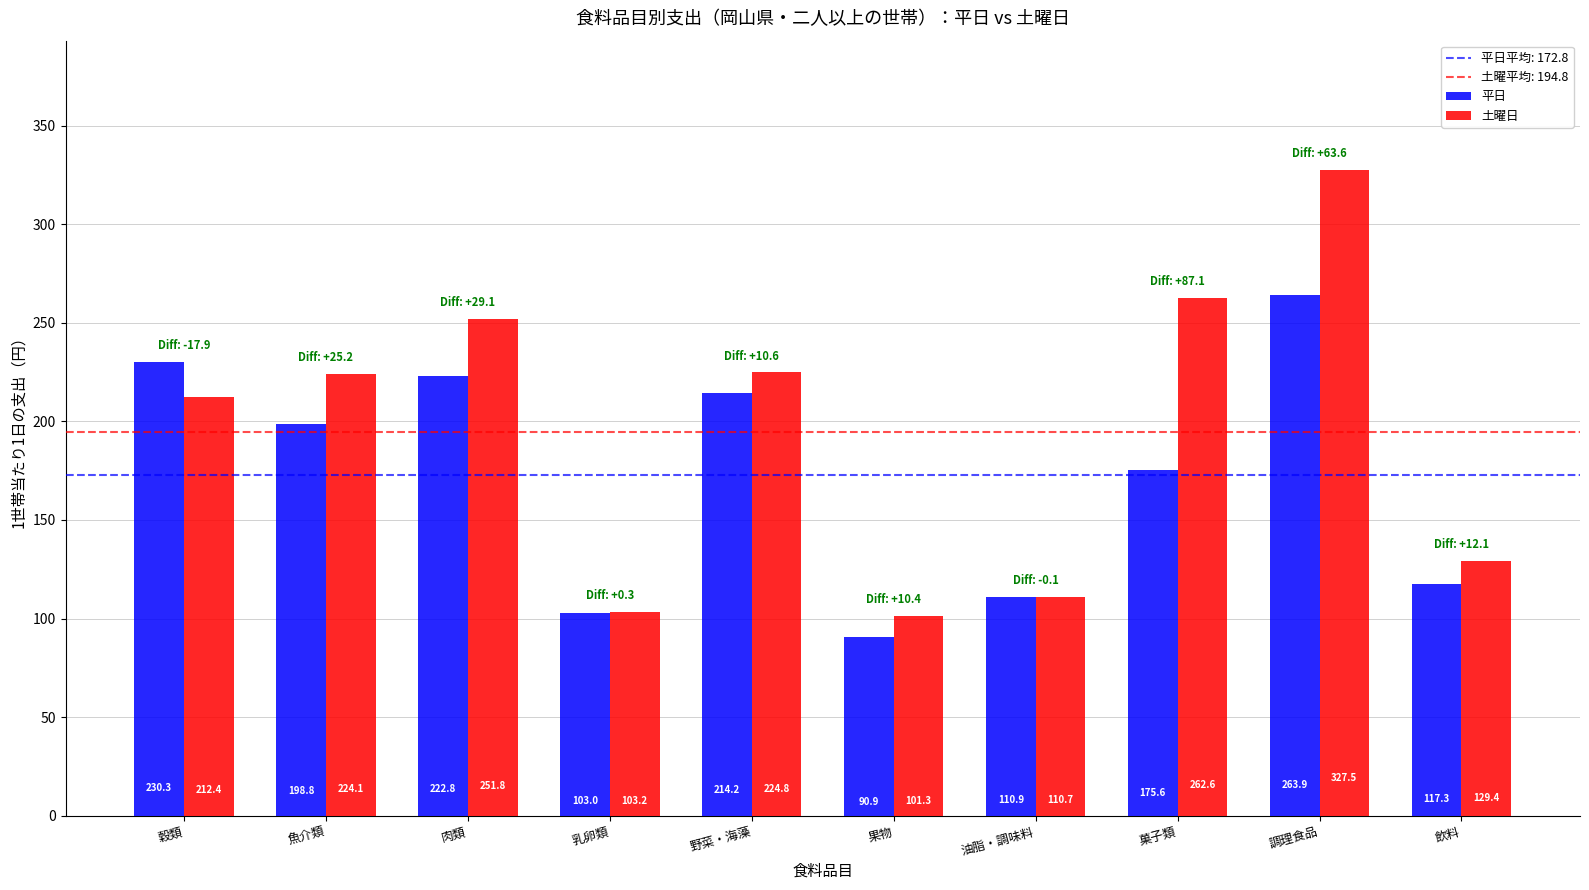

What is the maximum value shown in the chart?

327.5